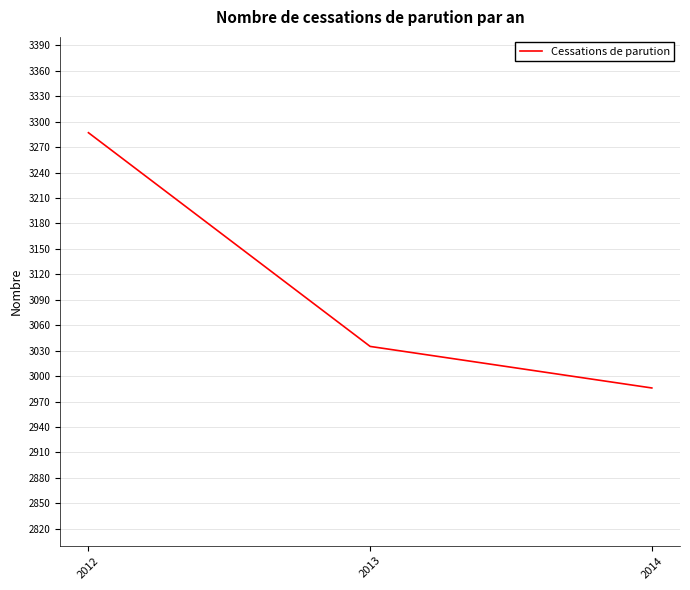

Reading left to right, extract all data points from this chart.

3287	3035	2986